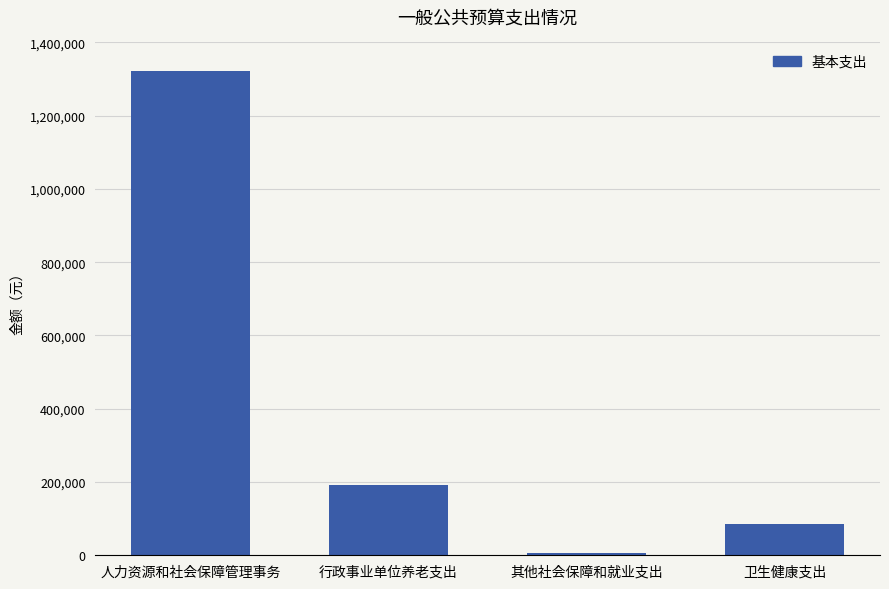

Rank the categories by value from lowest to highest.

其他社会保障和就业支出, 卫生健康支出, 行政事业单位养老支出, 人力资源和社会保障管理事务